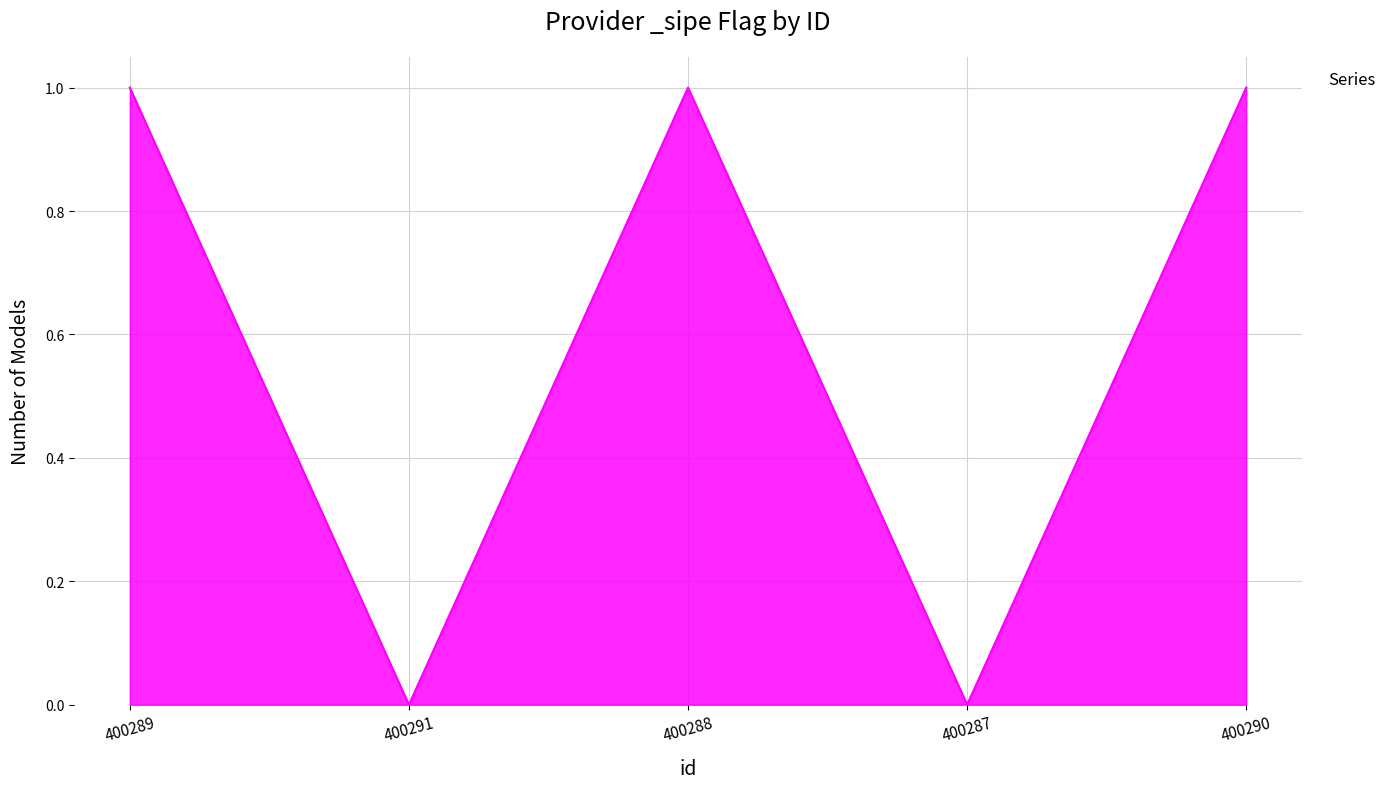

What is the change in value from 400289 to 400291?

-1